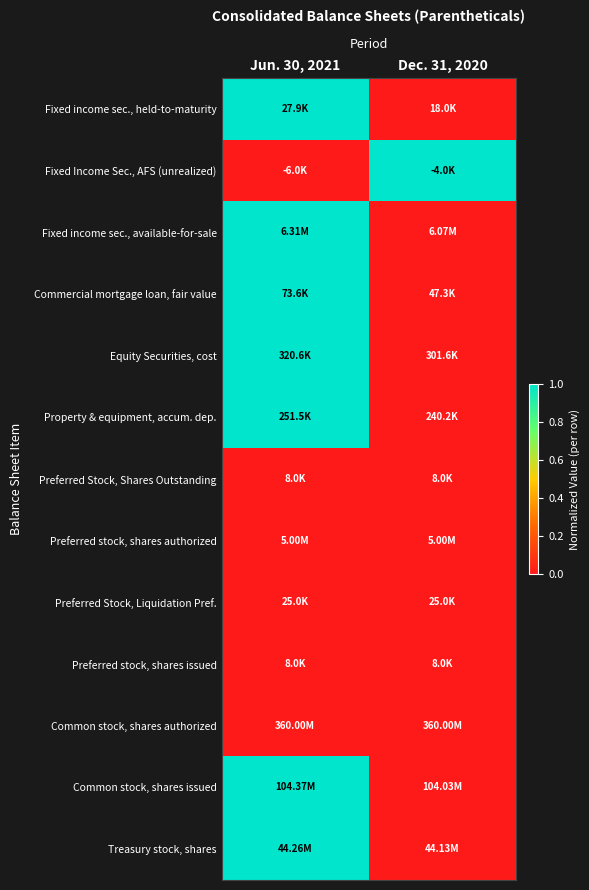

Reading left to right, extract all data points from this chart.

Fixed income sec., held-to-maturity: Jun. 30, 2021=1	Dec. 31, 2020=0
Fixed Income Sec., AFS (unrealized): Jun. 30, 2021=0	Dec. 31, 2020=1
Fixed income sec., available-for-sale: Jun. 30, 2021=1	Dec. 31, 2020=0
Commercial mortgage loan, fair value: Jun. 30, 2021=1	Dec. 31, 2020=0
Equity Securities, cost: Jun. 30, 2021=1	Dec. 31, 2020=0
Property & equipment, accum. dep.: Jun. 30, 2021=1	Dec. 31, 2020=0
Preferred Stock, Shares Outstanding: Jun. 30, 2021=0	Dec. 31, 2020=0
Preferred stock, shares authorized: Jun. 30, 2021=0	Dec. 31, 2020=0
Preferred Stock, Liquidation Pref.: Jun. 30, 2021=0	Dec. 31, 2020=0
Preferred stock, shares issued: Jun. 30, 2021=0	Dec. 31, 2020=0
Common stock, shares authorized: Jun. 30, 2021=0	Dec. 31, 2020=0
Common stock, shares issued: Jun. 30, 2021=1	Dec. 31, 2020=0
Treasury stock, shares: Jun. 30, 2021=1	Dec. 31, 2020=0